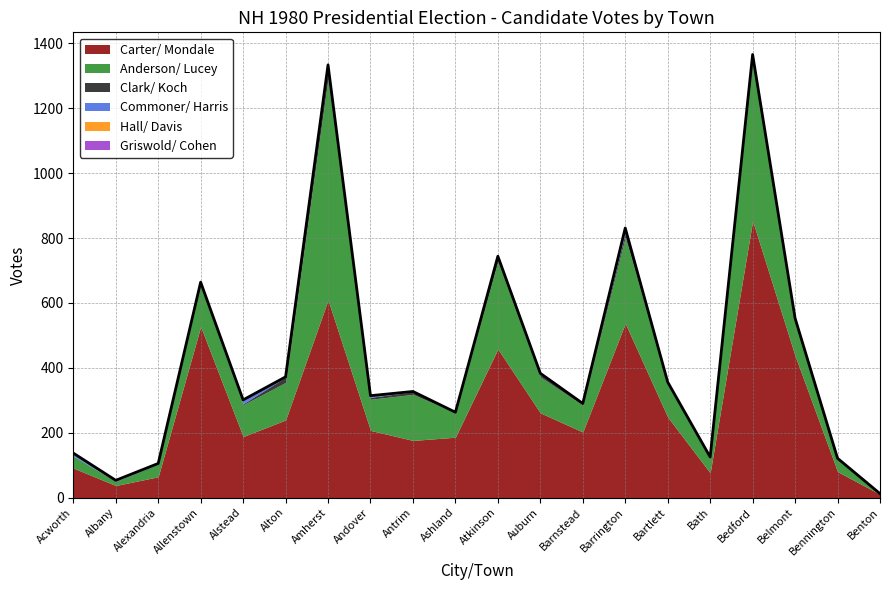

The Commoner/ Harris series shows 4 at Auburn. True or false?

True